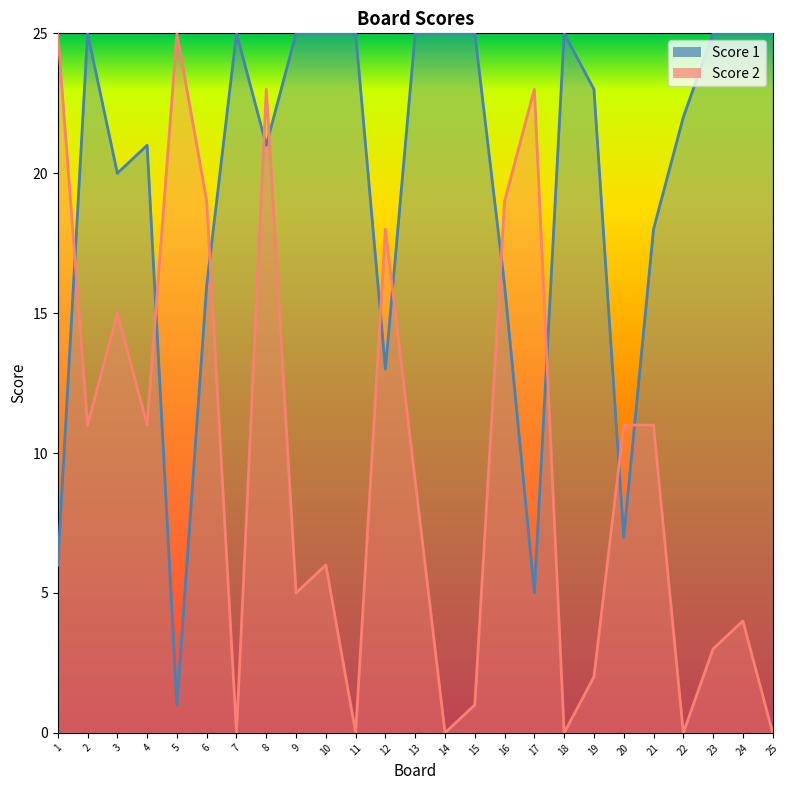

What is the sum of the Score 1 values at 22 and 7?

47